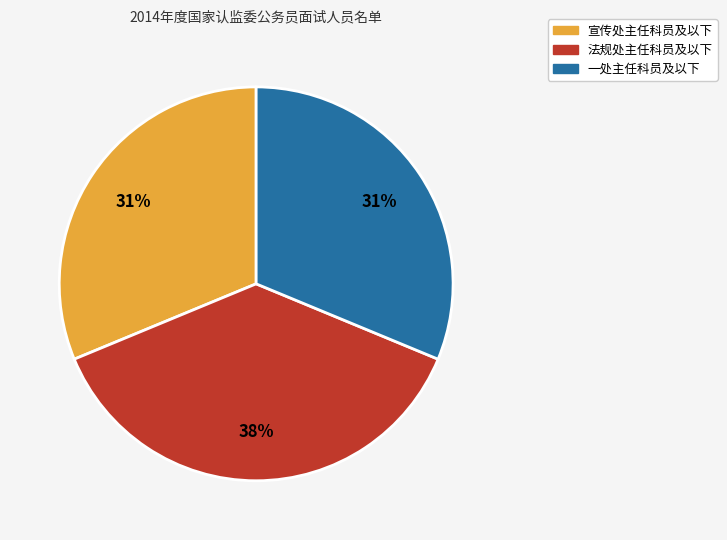

Is it true that 一处主任科员及以下 is 31% of the pie?

True